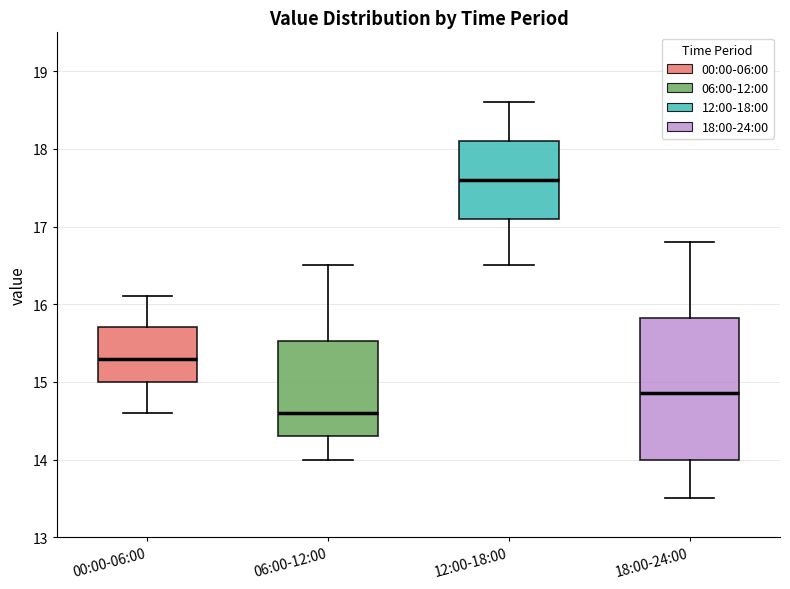

Comparing the boxes themselves (not the whiskers), which one is the tallest?

18:00-24:00